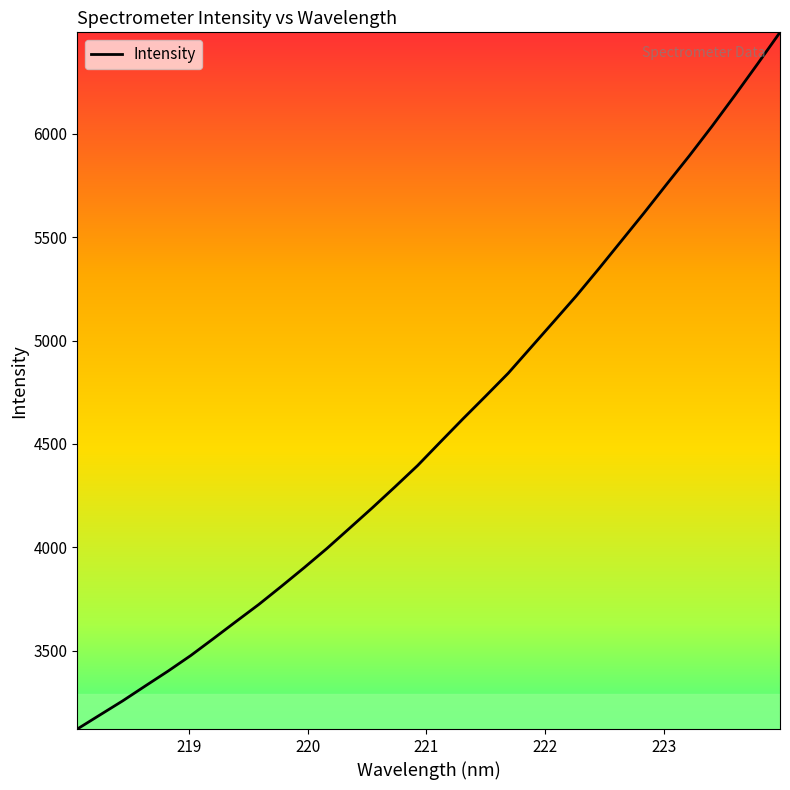

True or false: the data has more than 0 interior local peaks.

False